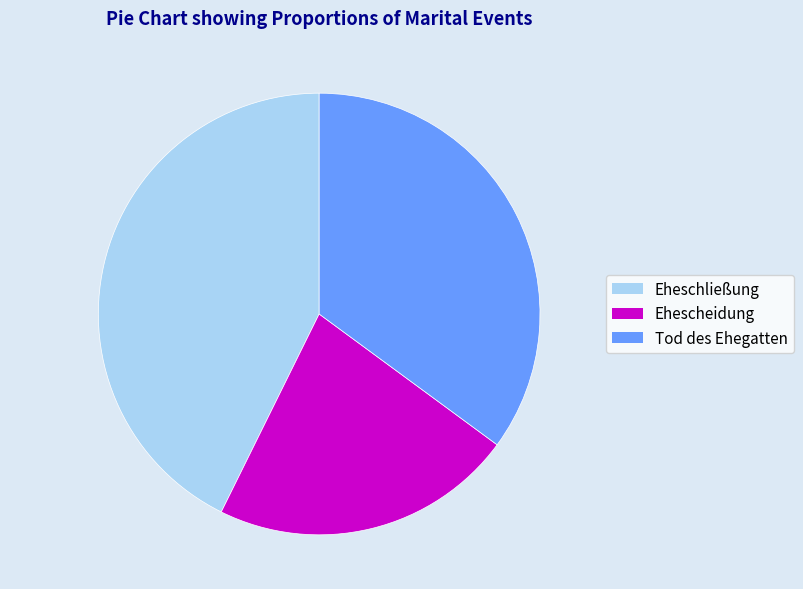

Approximately how many times larger is the value at Tod des Ehegatten compared to Ehescheidung?

1.6